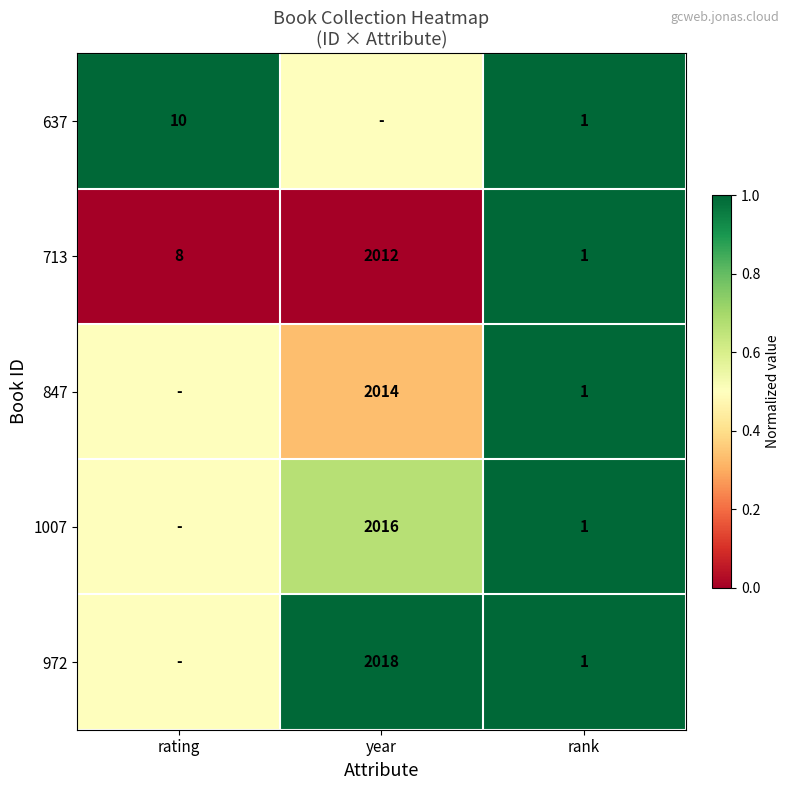

What is the minimum value for 713?

1.0